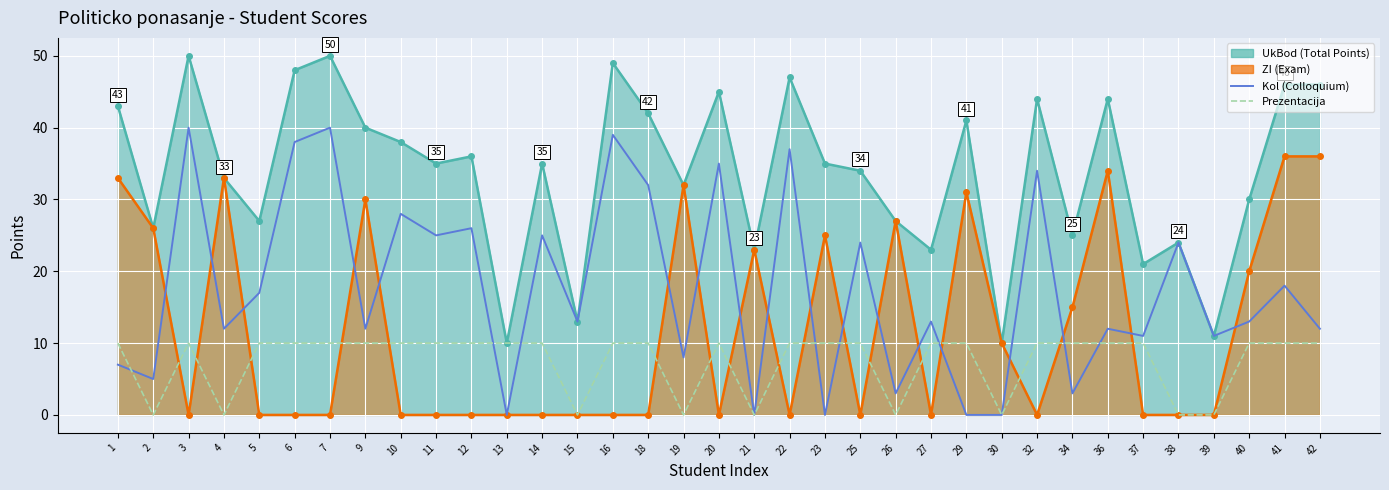

Where is the first local maximum for Prezentacija?

3